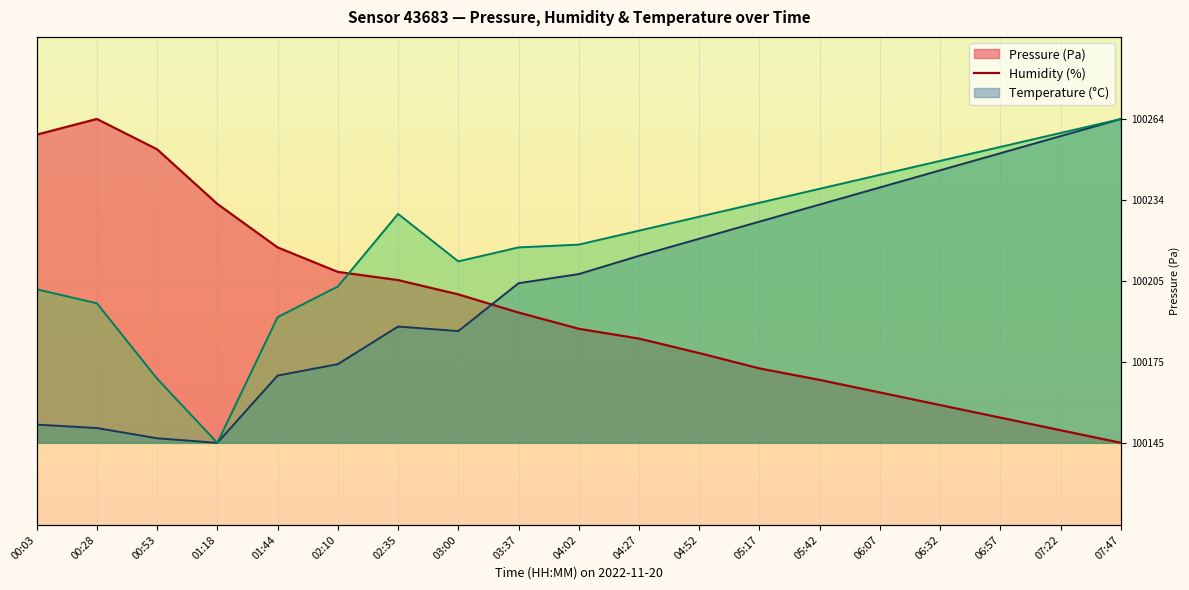

What is the value of the pressure point at the 2nd from the left?

100263.8